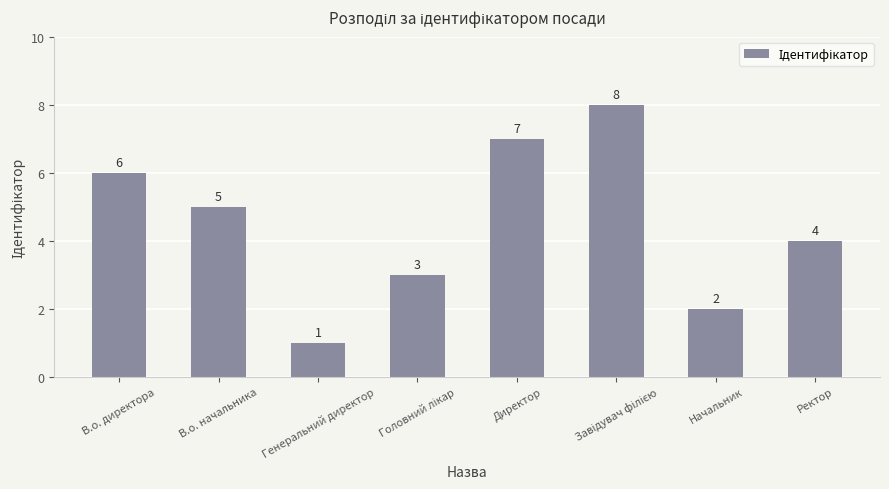

Which label corresponds to the smallest value in the chart?

Генеральний директор